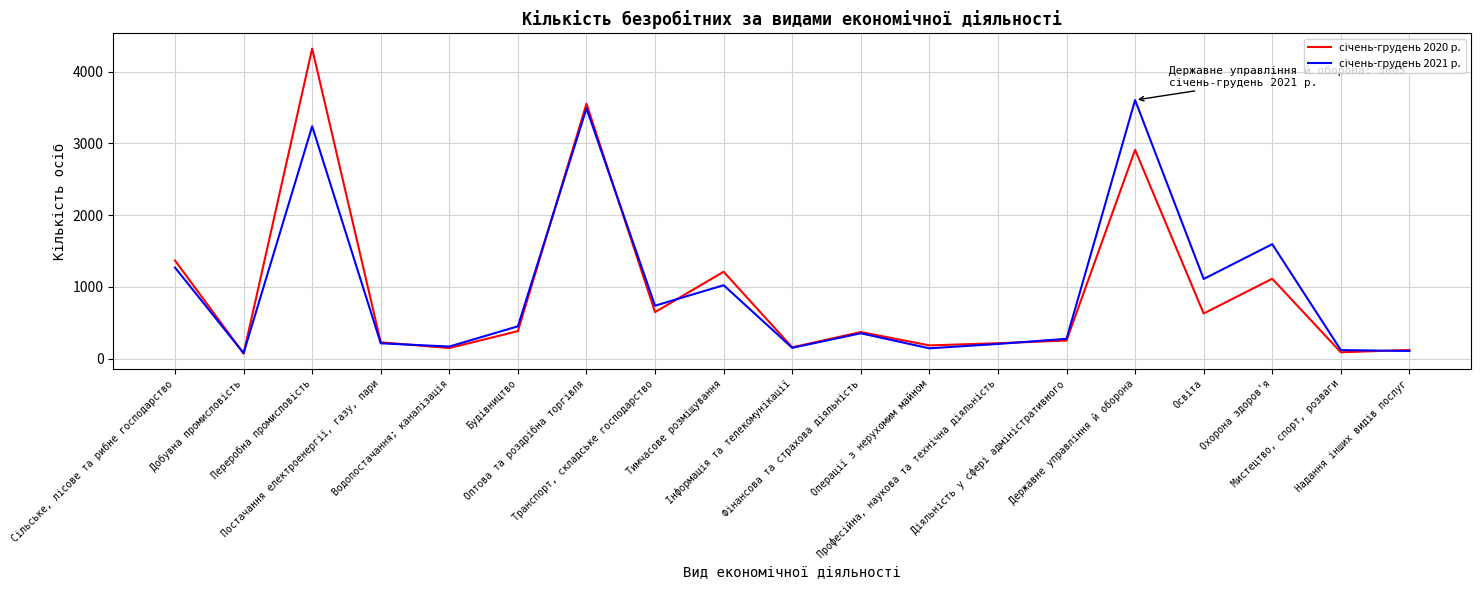

What is the greatest value displayed?

4321